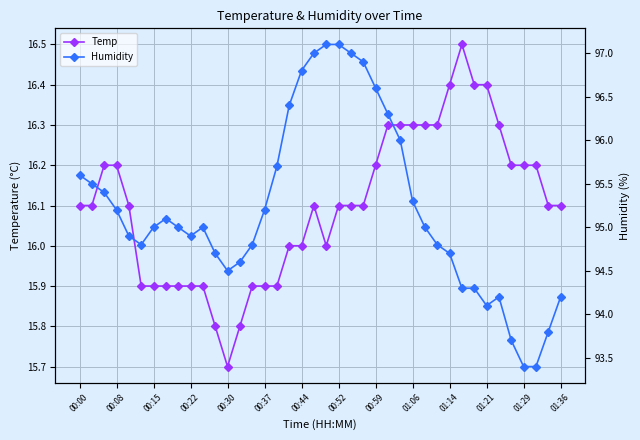

True or false: Humidity and Temp intersect in this chart.

False